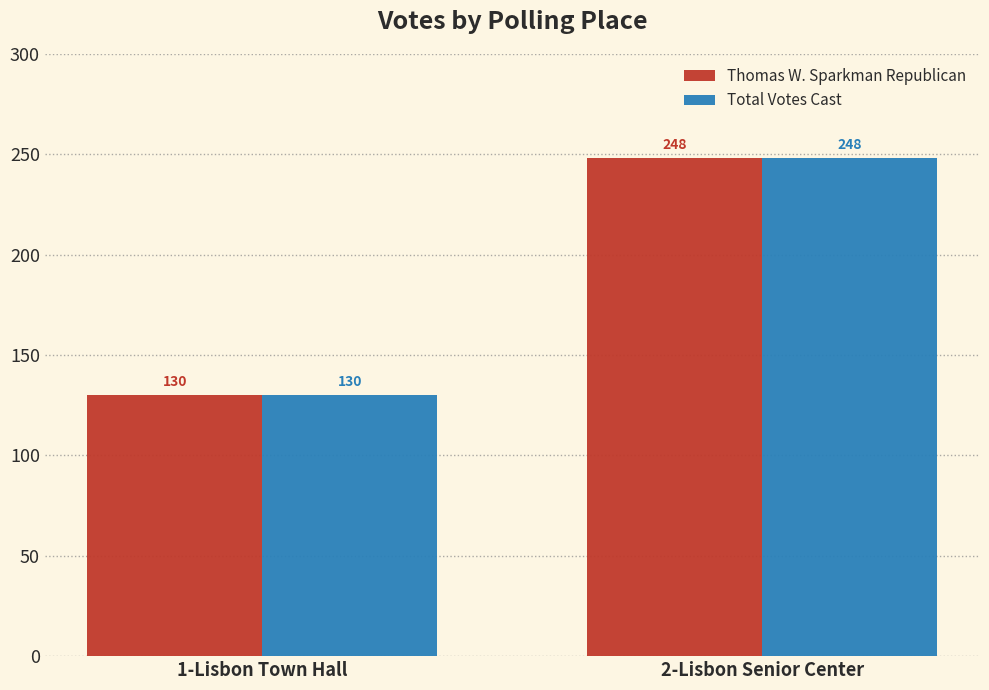

What is the difference between the maximum and minimum values in the Thomas W. Sparkman Republican series?

118